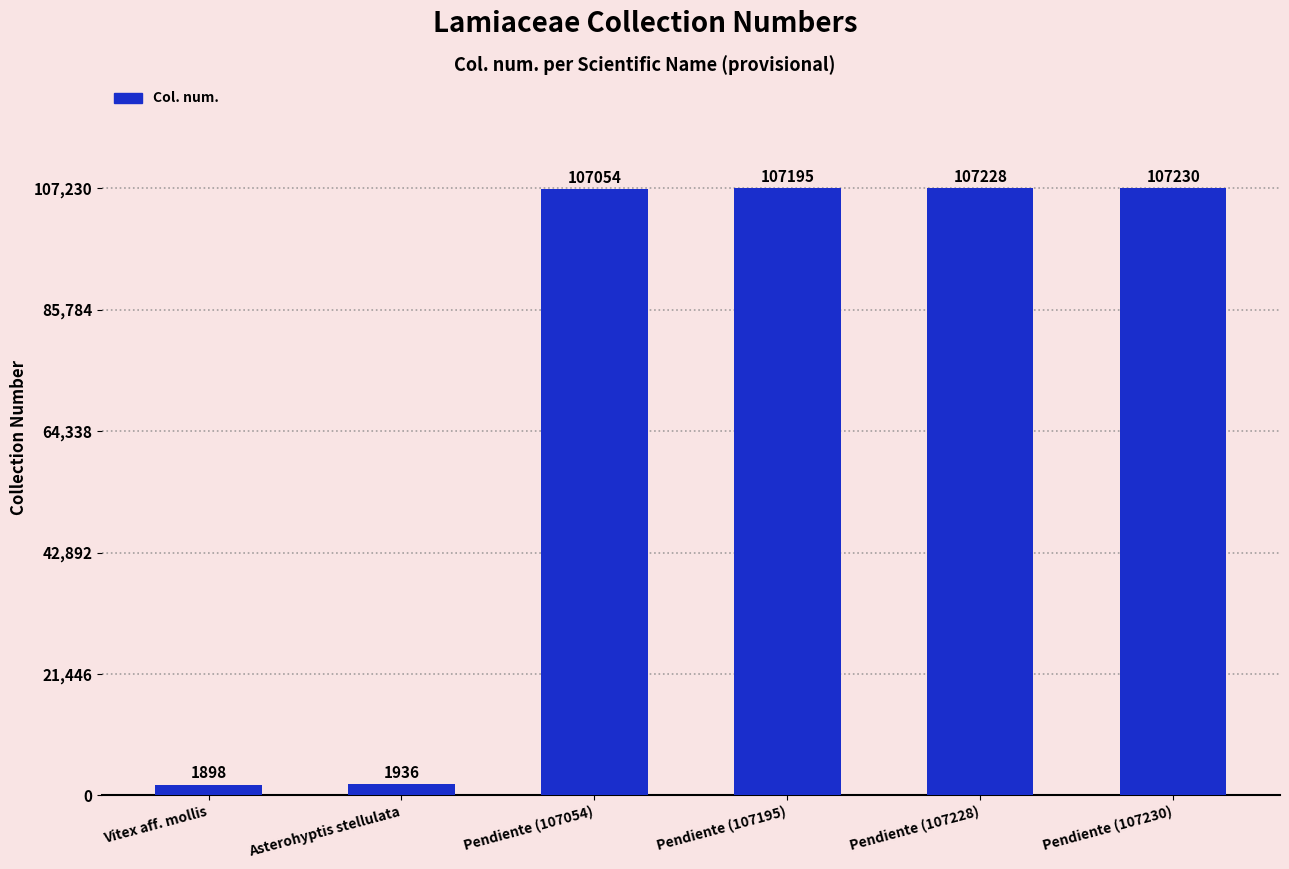

Reading left to right, what are all the values shown in this chart?

1898	1936	107054	107195	107228	107230